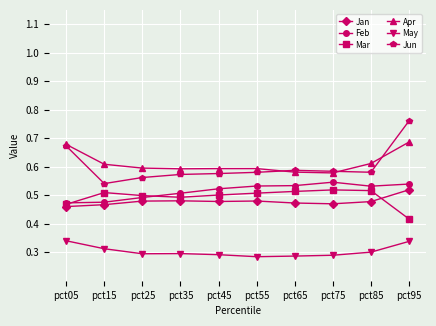

How many Jan values are between 0 and 1?

10